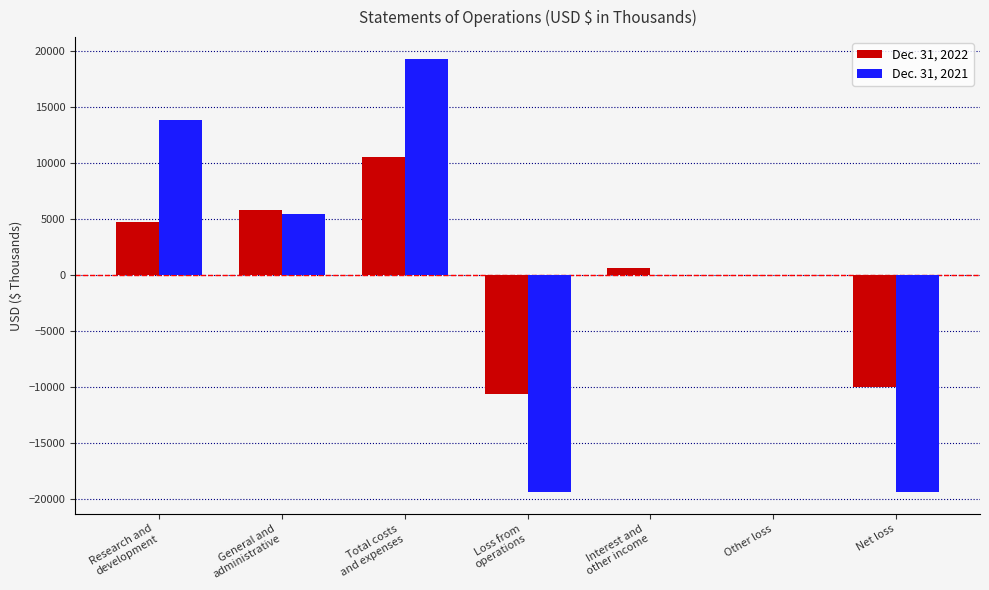

What is the greatest value displayed?

19335